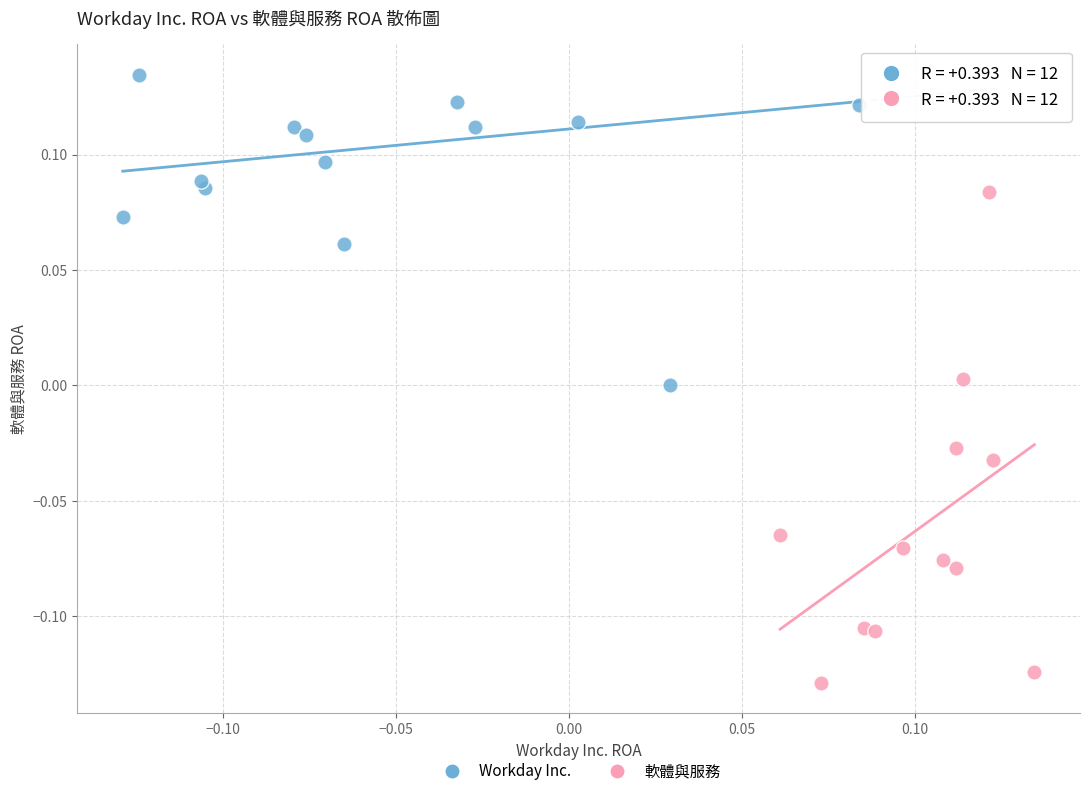

Which series reaches the maximum Y coordinate?

Workday Inc.